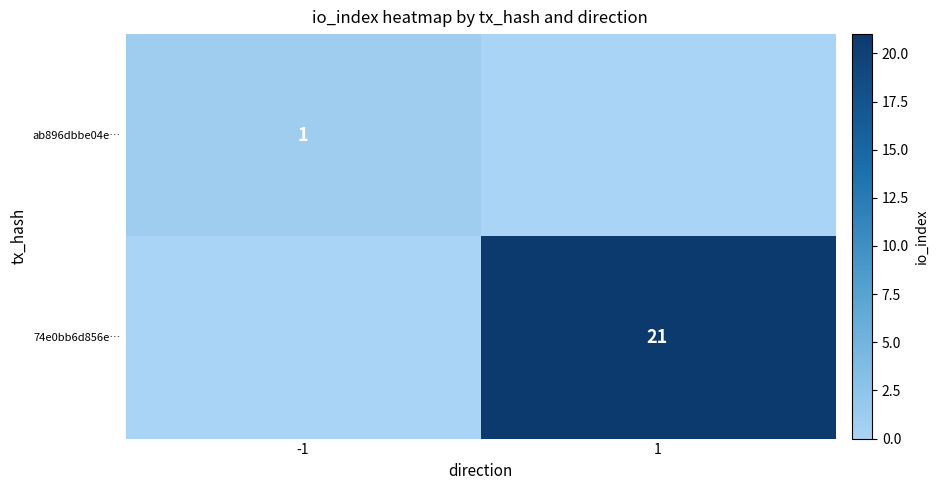

True or false: 74e0bb6d856e… has a value of 21 at 1.

True